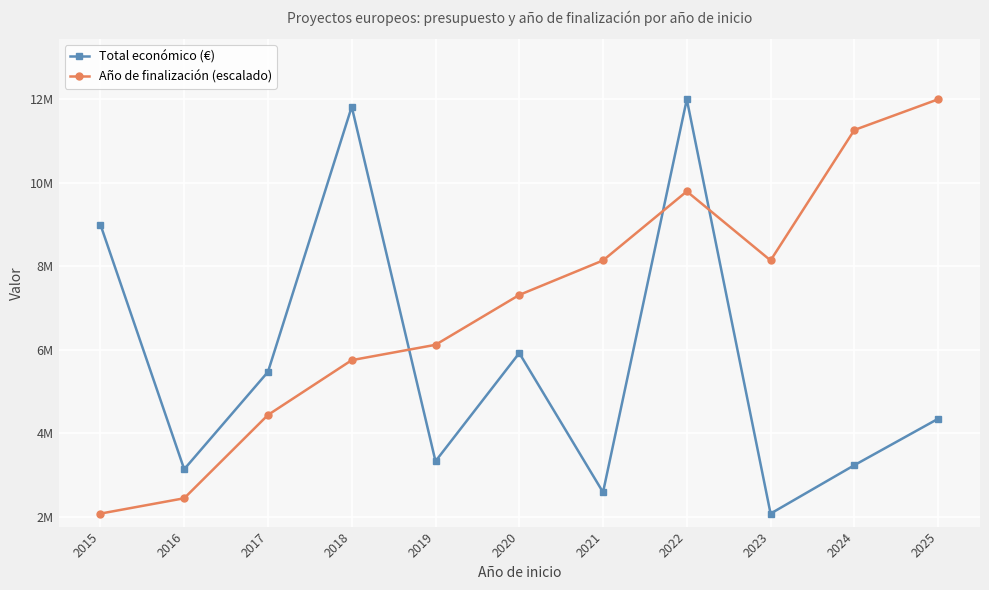

Rank the series by their average value, from highest to lowest.

Año de finalización (escalado), Total económico (€)